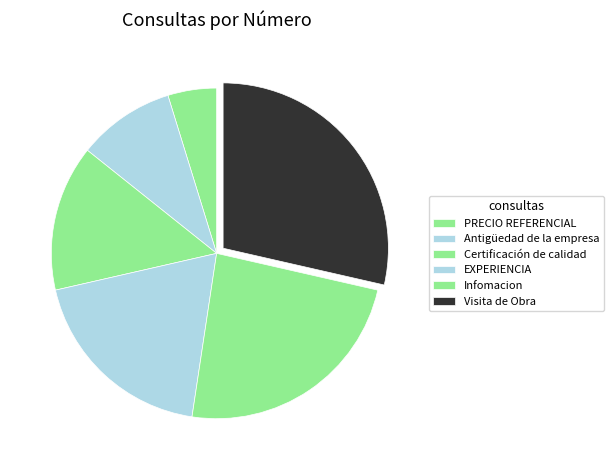

Does any single category account for the majority?

No